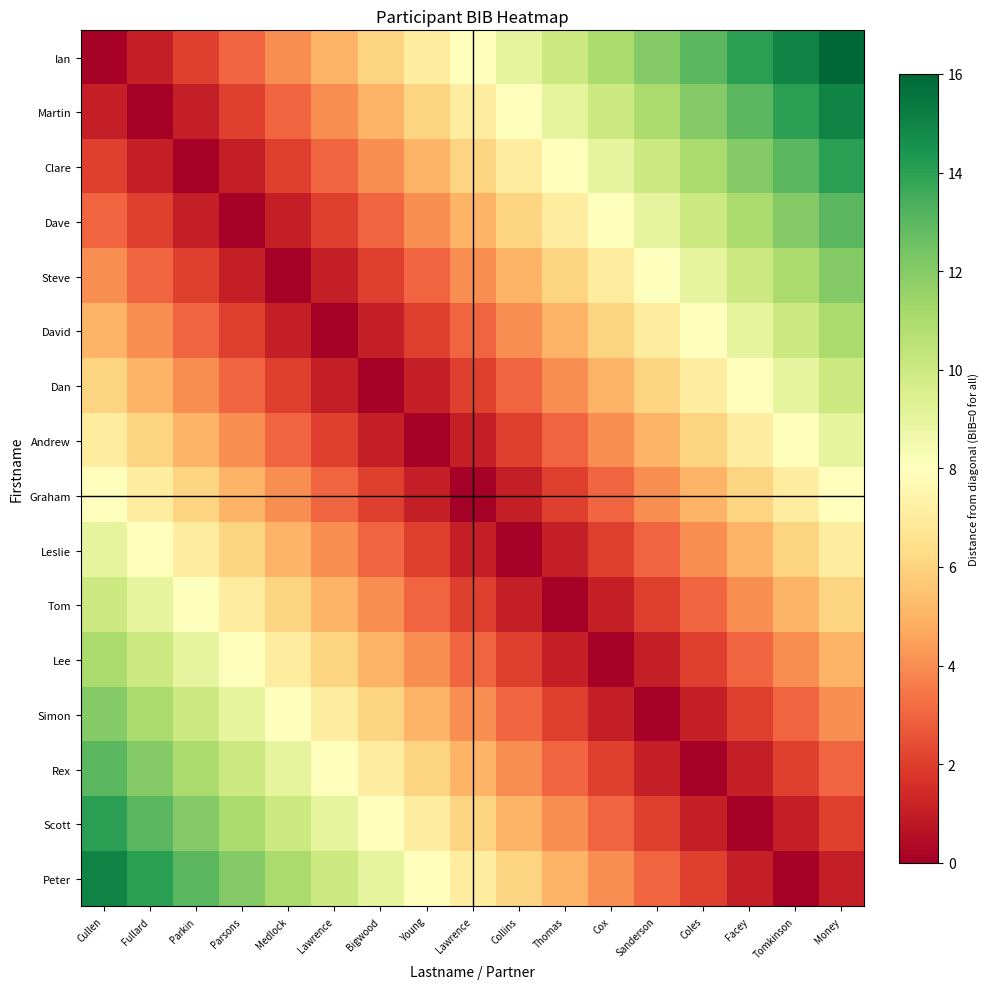

Reading left to right, what are all the values shown in this chart?

Ian: Cullen=0	Fullard=1	Parkin=2	Parsons=3	Medlock=4	Lawrence=5	Bigwood=6	Young=7	Lawrence=8	Collins=9	Thomas=10	Cox=11	Sanderson=12	Coles=13	Facey=14	Tomkinson=15	Money=16
Martin: Cullen=1	Fullard=0	Parkin=1	Parsons=2	Medlock=3	Lawrence=4	Bigwood=5	Young=6	Lawrence=7	Collins=8	Thomas=9	Cox=10	Sanderson=11	Coles=12	Facey=13	Tomkinson=14	Money=15
Clare: Cullen=2	Fullard=1	Parkin=0	Parsons=1	Medlock=2	Lawrence=3	Bigwood=4	Young=5	Lawrence=6	Collins=7	Thomas=8	Cox=9	Sanderson=10	Coles=11	Facey=12	Tomkinson=13	Money=14
Dave: Cullen=3	Fullard=2	Parkin=1	Parsons=0	Medlock=1	Lawrence=2	Bigwood=3	Young=4	Lawrence=5	Collins=6	Thomas=7	Cox=8	Sanderson=9	Coles=10	Facey=11	Tomkinson=12	Money=13
Steve: Cullen=4	Fullard=3	Parkin=2	Parsons=1	Medlock=0	Lawrence=1	Bigwood=2	Young=3	Lawrence=4	Collins=5	Thomas=6	Cox=7	Sanderson=8	Coles=9	Facey=10	Tomkinson=11	Money=12
David: Cullen=5	Fullard=4	Parkin=3	Parsons=2	Medlock=1	Lawrence=0	Bigwood=1	Young=2	Lawrence=3	Collins=4	Thomas=5	Cox=6	Sanderson=7	Coles=8	Facey=9	Tomkinson=10	Money=11
Dan: Cullen=6	Fullard=5	Parkin=4	Parsons=3	Medlock=2	Lawrence=1	Bigwood=0	Young=1	Lawrence=2	Collins=3	Thomas=4	Cox=5	Sanderson=6	Coles=7	Facey=8	Tomkinson=9	Money=10
Andrew: Cullen=7	Fullard=6	Parkin=5	Parsons=4	Medlock=3	Lawrence=2	Bigwood=1	Young=0	Lawrence=1	Collins=2	Thomas=3	Cox=4	Sanderson=5	Coles=6	Facey=7	Tomkinson=8	Money=9
Graham: Cullen=8	Fullard=7	Parkin=6	Parsons=5	Medlock=4	Lawrence=3	Bigwood=2	Young=1	Lawrence=0	Collins=1	Thomas=2	Cox=3	Sanderson=4	Coles=5	Facey=6	Tomkinson=7	Money=8
Leslie: Cullen=9	Fullard=8	Parkin=7	Parsons=6	Medlock=5	Lawrence=4	Bigwood=3	Young=2	Lawrence=1	Collins=0	Thomas=1	Cox=2	Sanderson=3	Coles=4	Facey=5	Tomkinson=6	Money=7
Tom: Cullen=10	Fullard=9	Parkin=8	Parsons=7	Medlock=6	Lawrence=5	Bigwood=4	Young=3	Lawrence=2	Collins=1	Thomas=0	Cox=1	Sanderson=2	Coles=3	Facey=4	Tomkinson=5	Money=6
Lee: Cullen=11	Fullard=10	Parkin=9	Parsons=8	Medlock=7	Lawrence=6	Bigwood=5	Young=4	Lawrence=3	Collins=2	Thomas=1	Cox=0	Sanderson=1	Coles=2	Facey=3	Tomkinson=4	Money=5
Simon: Cullen=12	Fullard=11	Parkin=10	Parsons=9	Medlock=8	Lawrence=7	Bigwood=6	Young=5	Lawrence=4	Collins=3	Thomas=2	Cox=1	Sanderson=0	Coles=1	Facey=2	Tomkinson=3	Money=4
Rex: Cullen=13	Fullard=12	Parkin=11	Parsons=10	Medlock=9	Lawrence=8	Bigwood=7	Young=6	Lawrence=5	Collins=4	Thomas=3	Cox=2	Sanderson=1	Coles=0	Facey=1	Tomkinson=2	Money=3
Scott: Cullen=14	Fullard=13	Parkin=12	Parsons=11	Medlock=10	Lawrence=9	Bigwood=8	Young=7	Lawrence=6	Collins=5	Thomas=4	Cox=3	Sanderson=2	Coles=1	Facey=0	Tomkinson=1	Money=2
Peter: Cullen=15	Fullard=14	Parkin=13	Parsons=12	Medlock=11	Lawrence=10	Bigwood=9	Young=8	Lawrence=7	Collins=6	Thomas=5	Cox=4	Sanderson=3	Coles=2	Facey=1	Tomkinson=0	Money=1